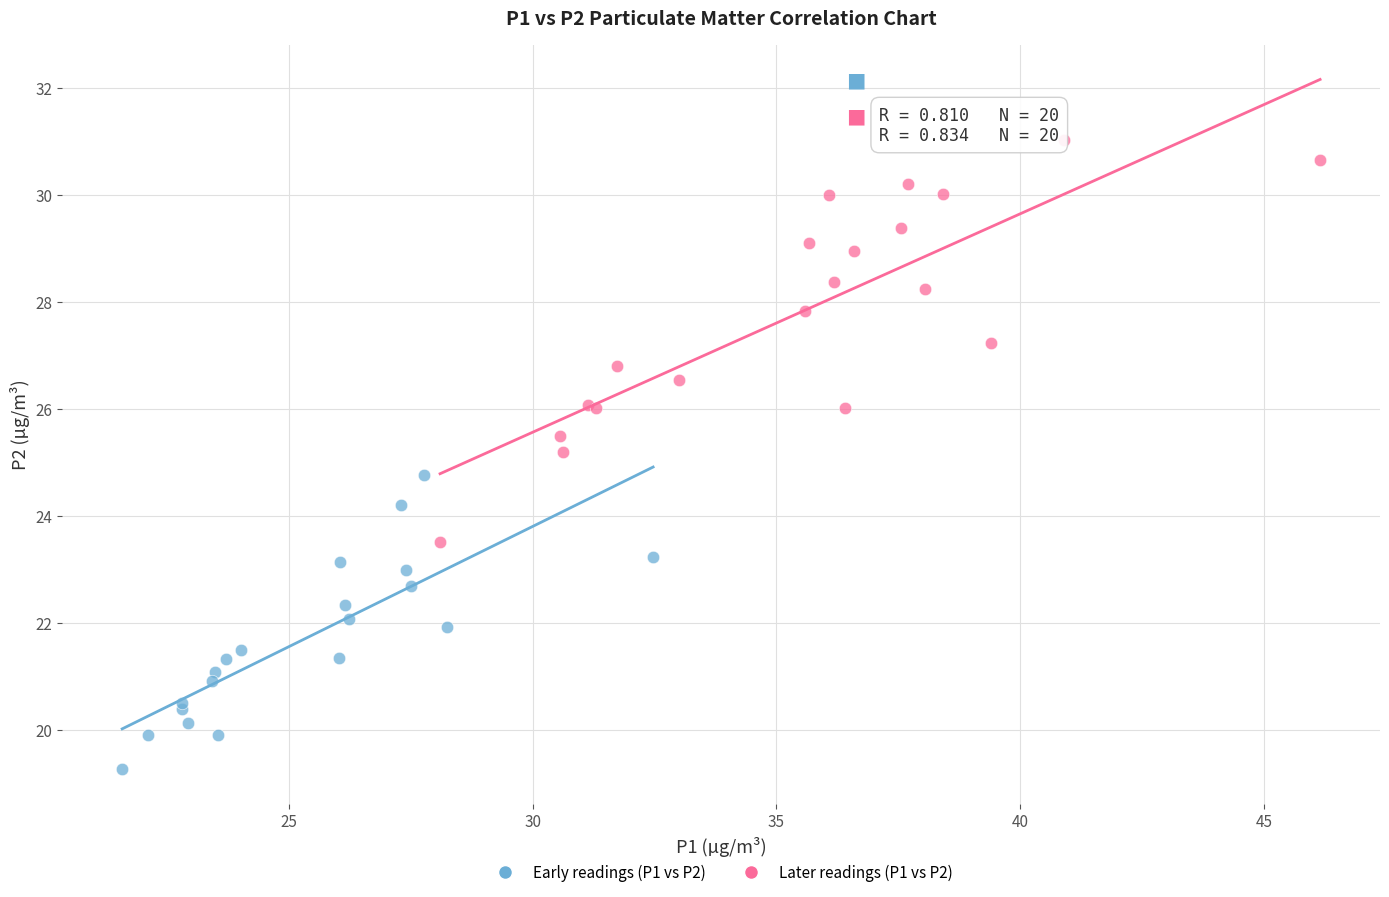

Which series reaches the maximum Y coordinate?

Later readings (P1 vs P2)